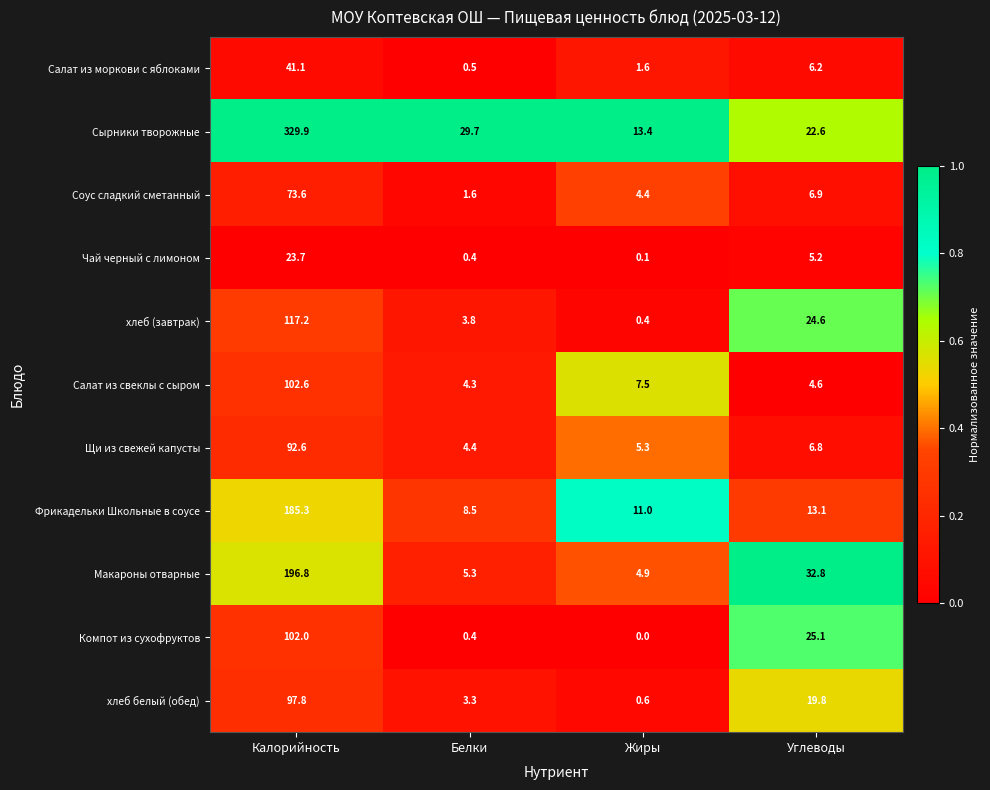

At which label does Фрикадельки Школьные в соусе first exceed 13?

Калорийность